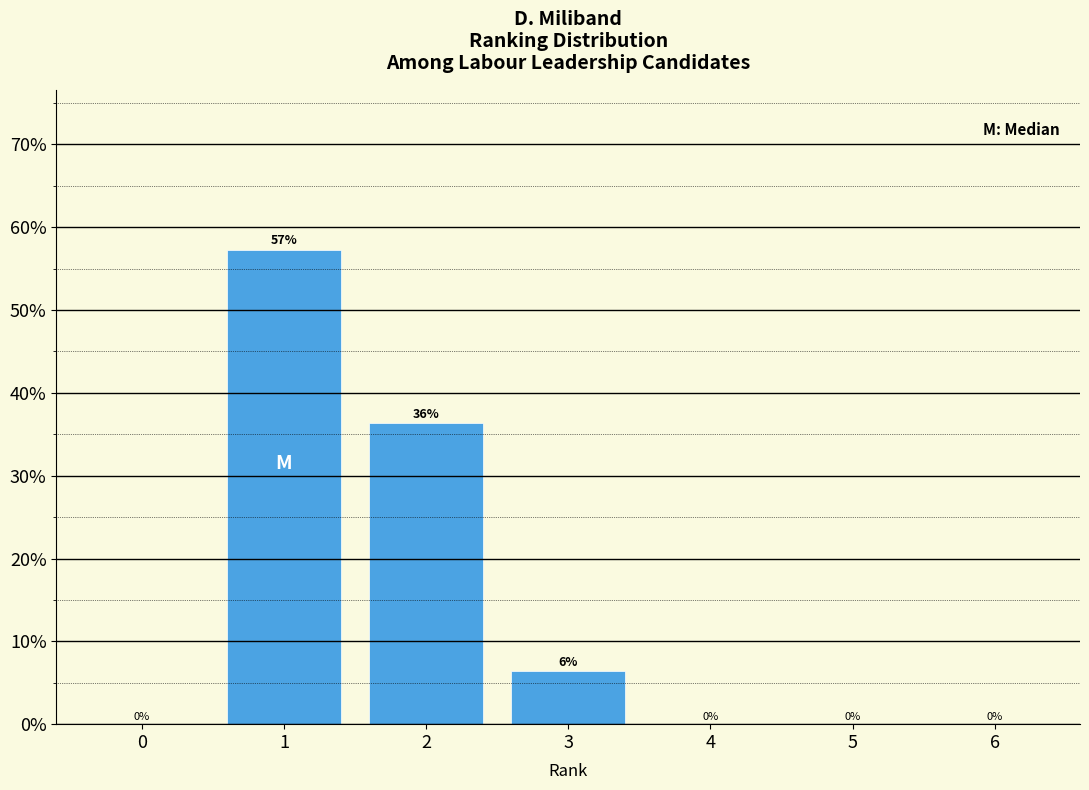

What is the greatest value displayed?

57.3